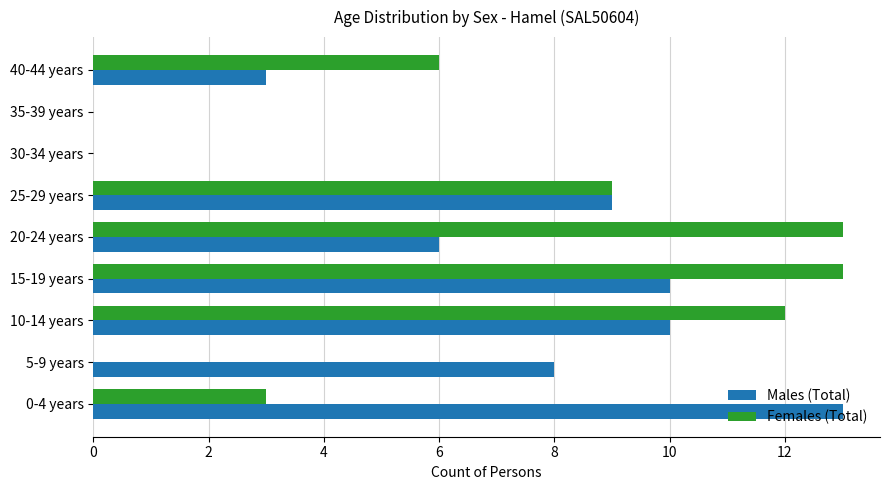

At which label is Females (Total) closest to 6?

40-44 years